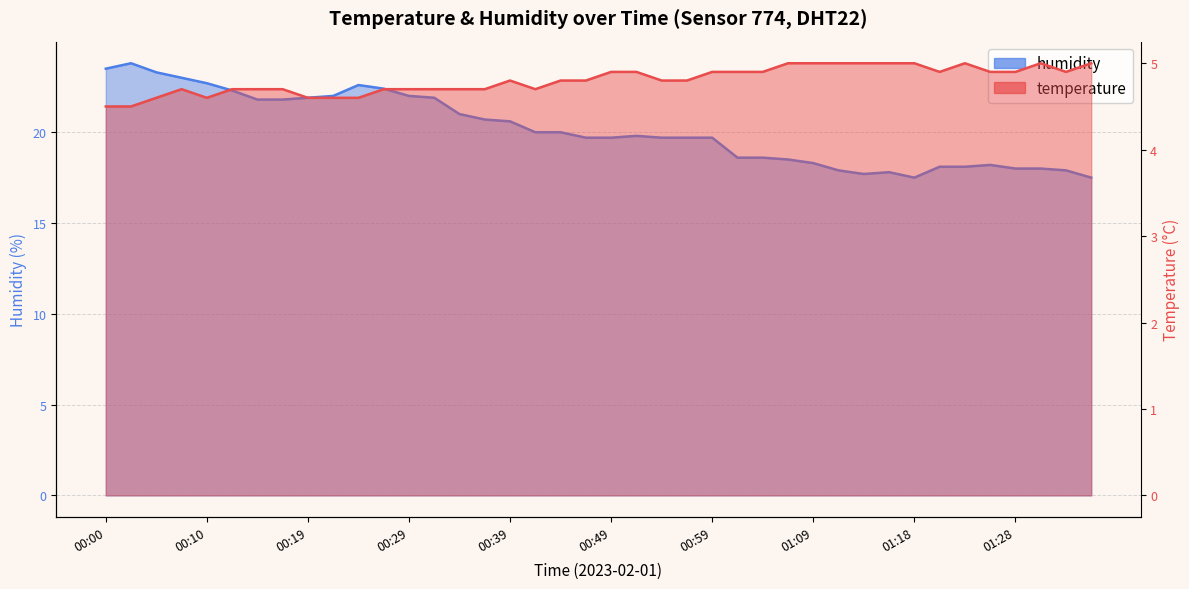

At which category does temperature reach its first local peak?

00:07